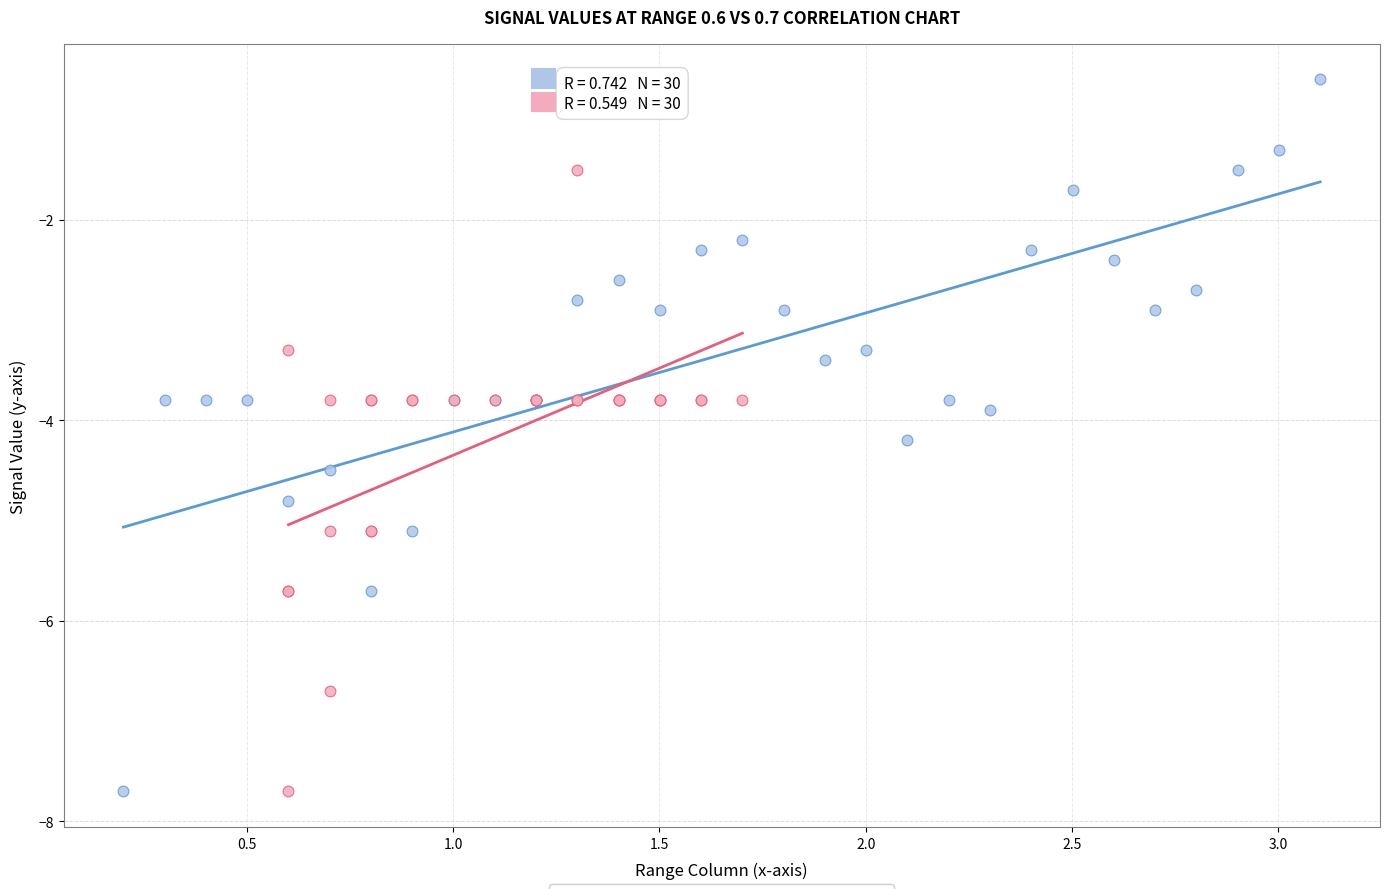

Which series contains the highest Y value?

Group A (col 0.6)